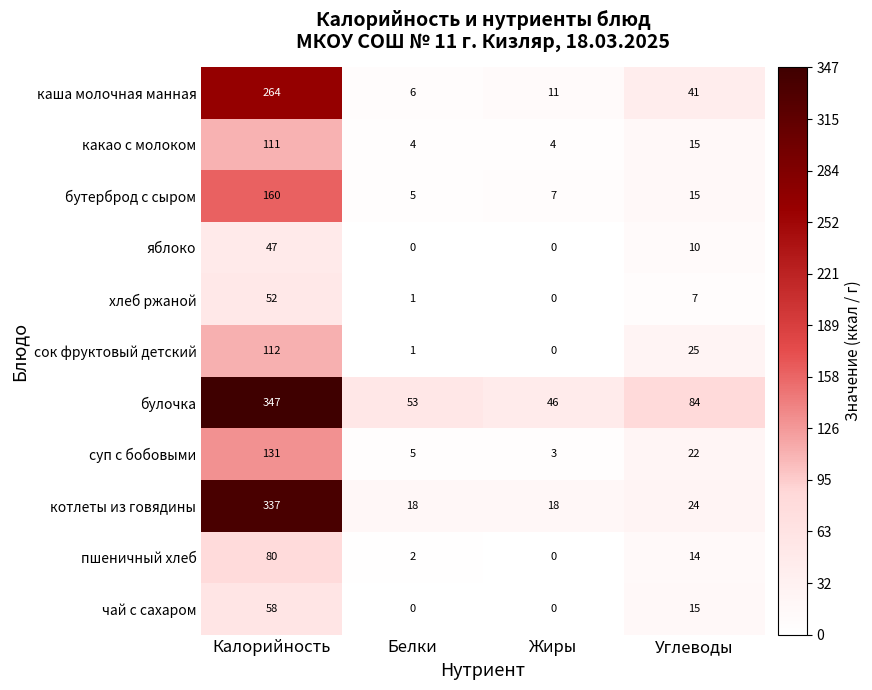

Which series changed the most between Калорийность and Углеводы?

котлеты из говядины